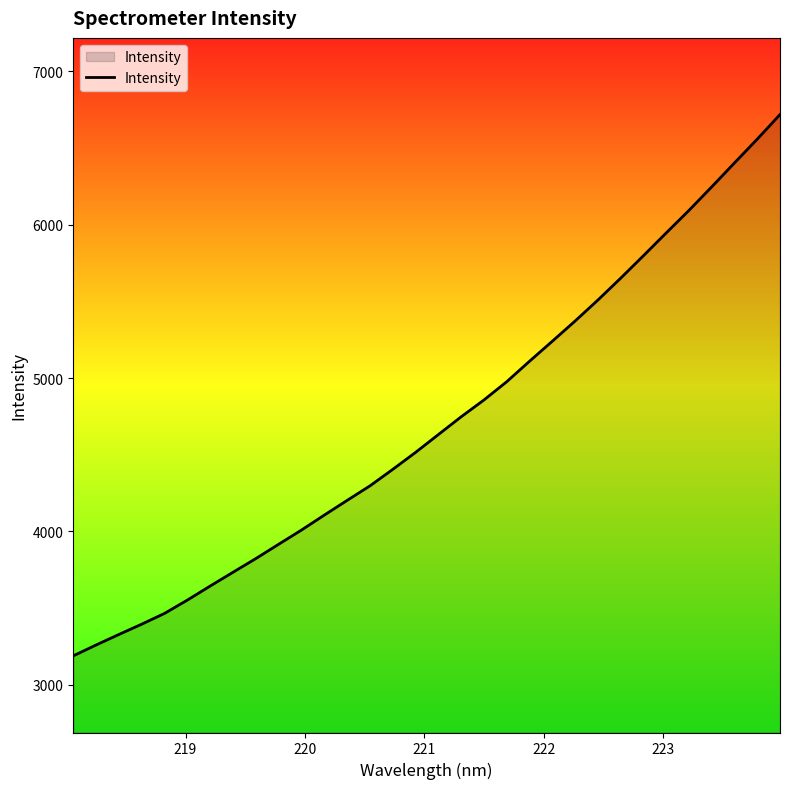

What is the smallest value displayed?

3188.2